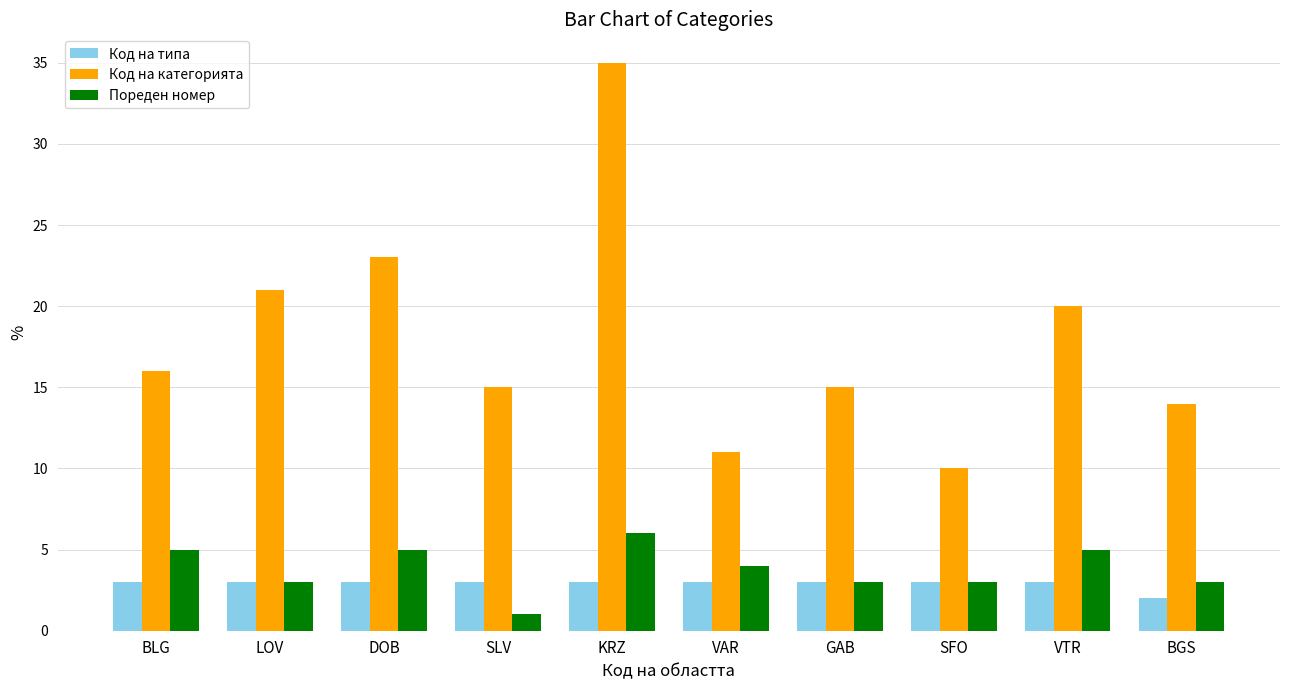

What is the label of the 6th bar from the left?

VAR